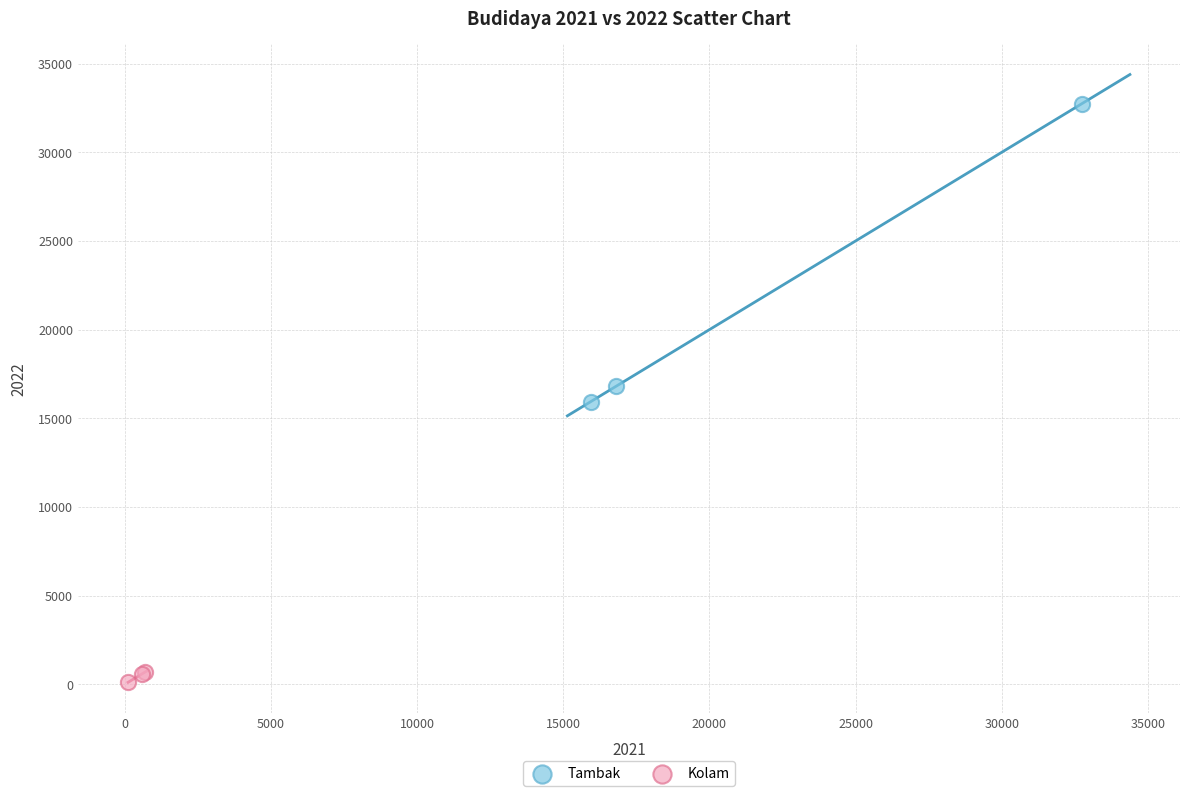

Which series contains the highest Y value?

Tambak